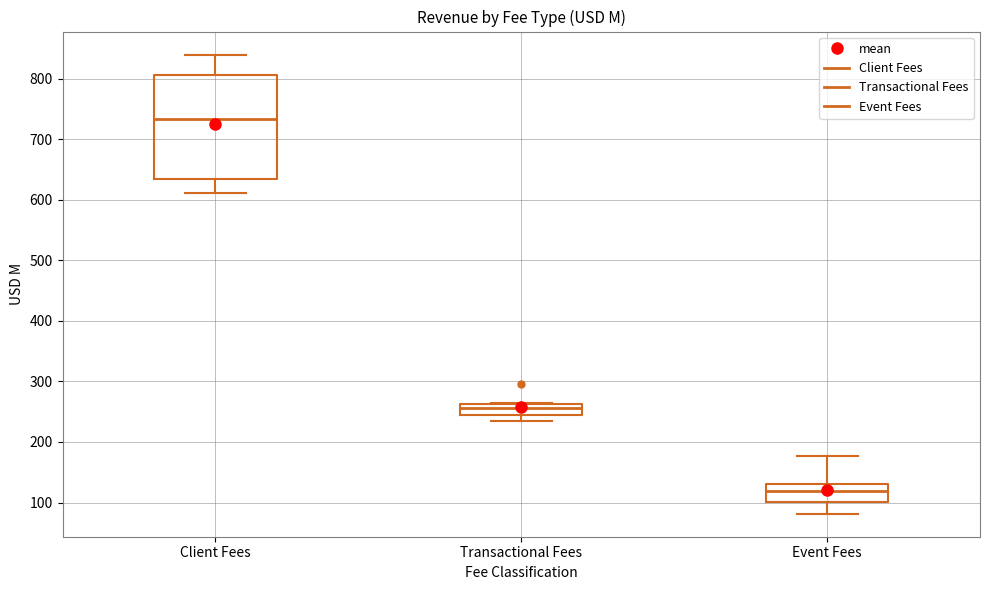

Reading left to right, read every box against the y-axis: the position of its median line, the range the box covers, and the ends of its whiskers. The values are not printed on the chart, so give them approximately, as read against the axis.

Client Fees: median 730, box 630 to 810, whiskers 610 to 840
Transactional Fees: median 260 (inside the box), box 240 to 260, whiskers 240 (just below the box's lower edge) to 260
Event Fees: median 120, box 100 to 130, whiskers 80 to 180